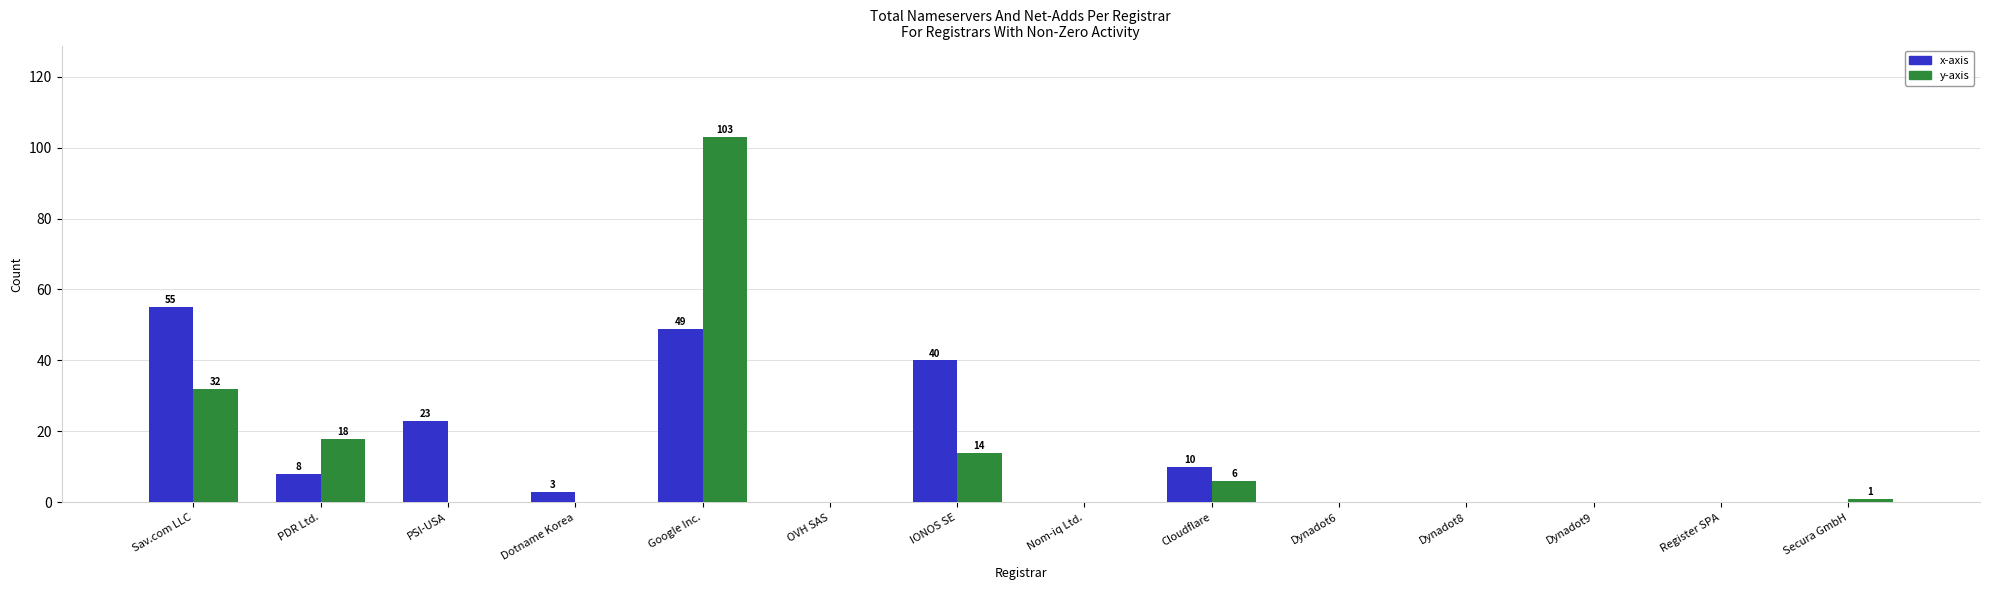

At which label does y-axis reach its peak?

Google Inc.